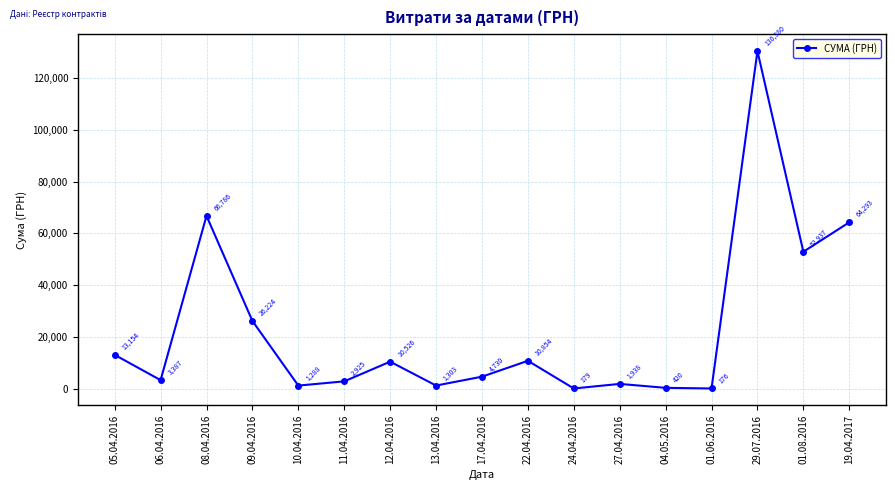

What is the change in value from 06.04.2016 to 11.04.2016?

-462.5